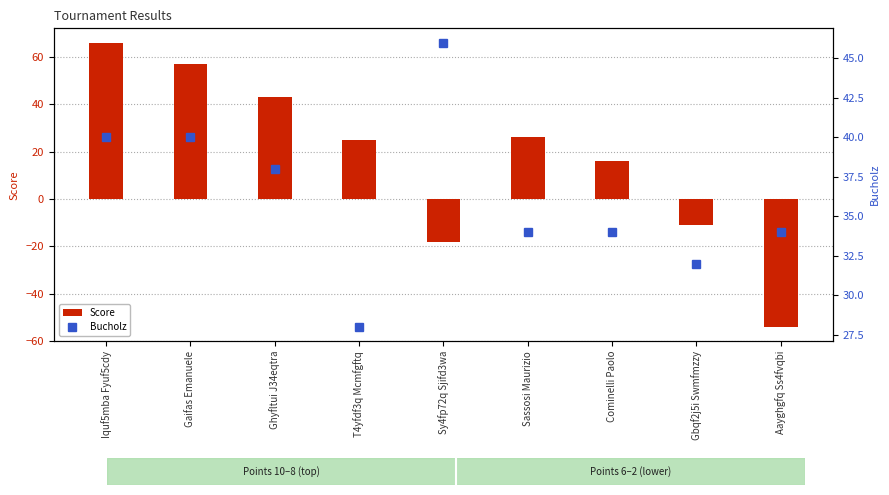

At which label does Score first exceed 25?

Iquf5mba Fyuf5cdy